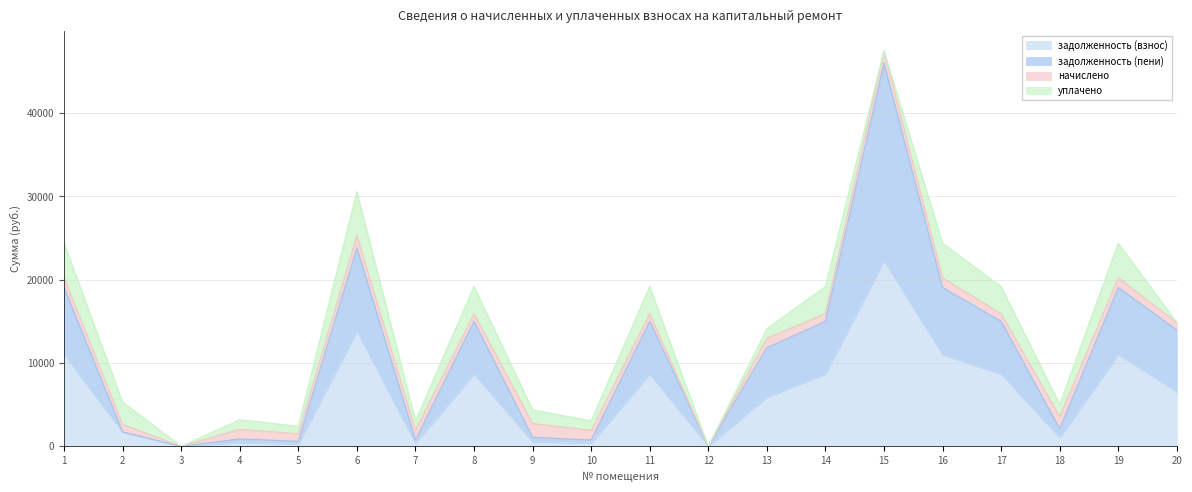

Is the value of задолженность (пени) at 5 greater than the value of задолженность (взнос) at 7?

Yes